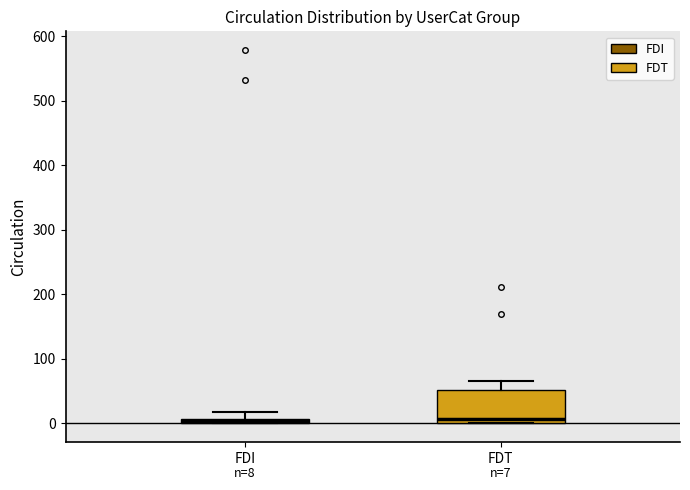

Which box is the tallest, from its lower edge to its upper edge?

FDT